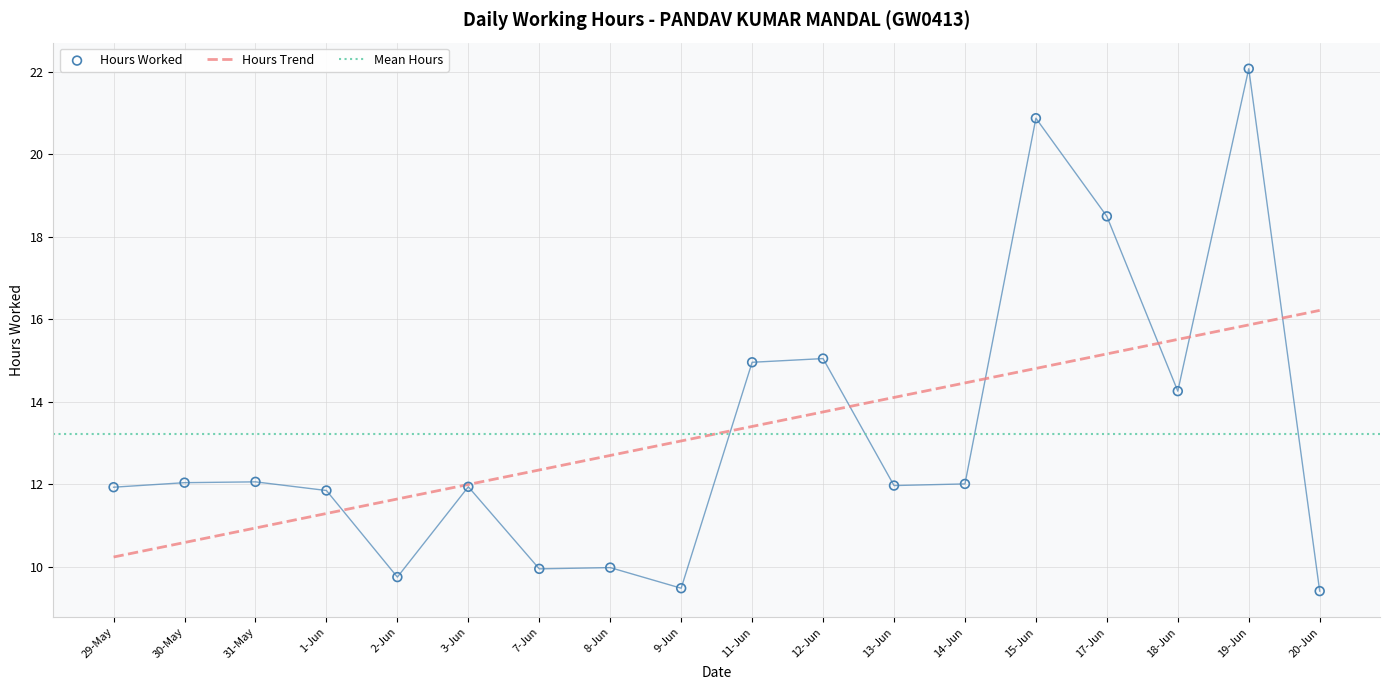

What is the change in value from 13-Jun to 17-Jun?

+6.5